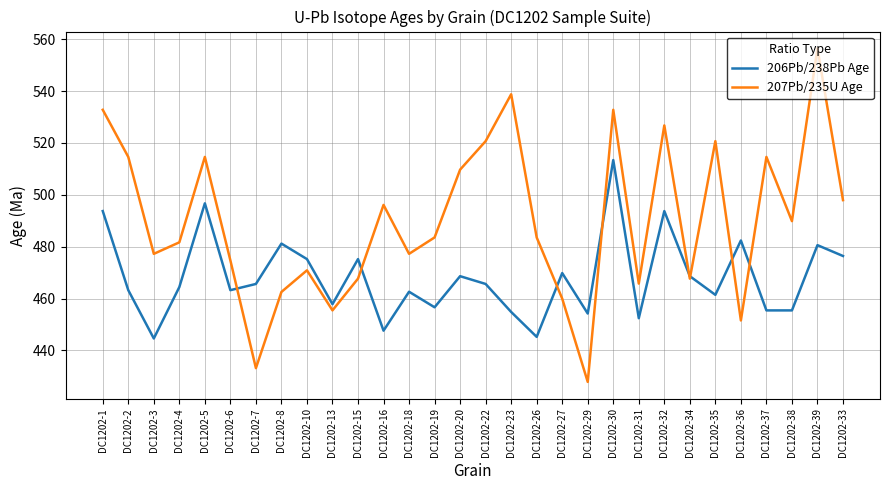

Which category has the lowest value across all series?

DC1202-29